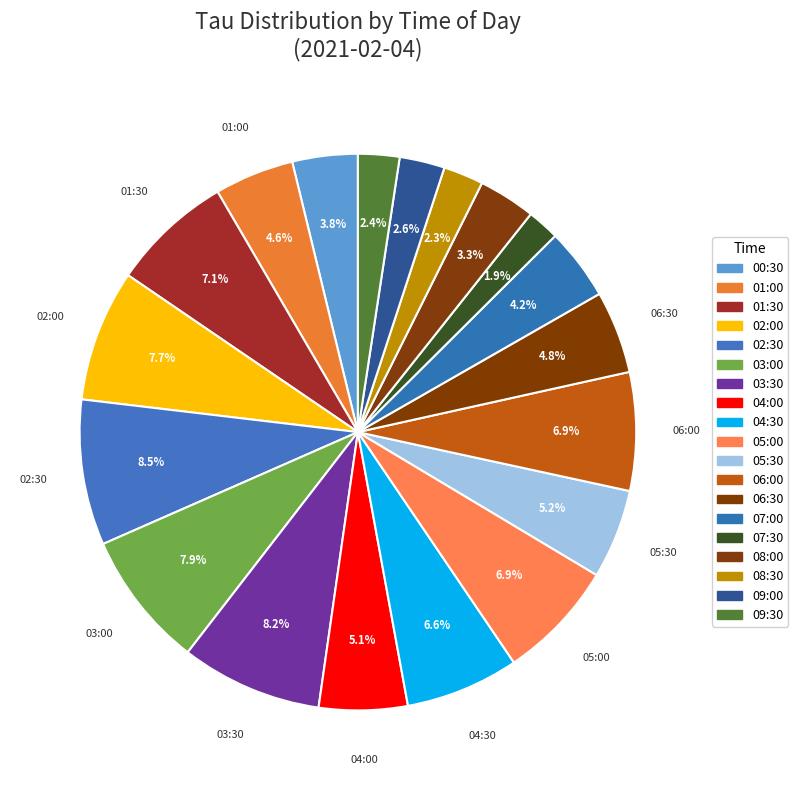

How many segments does this pie chart have?

19